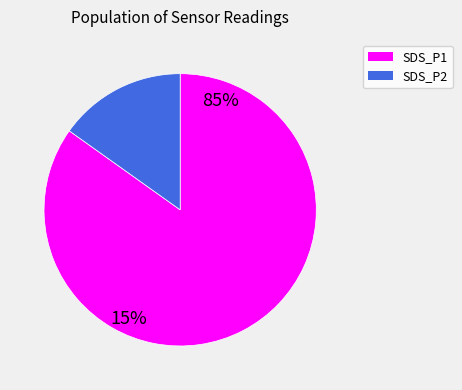

Rank the categories by value from lowest to highest.

SDS_P2, SDS_P1